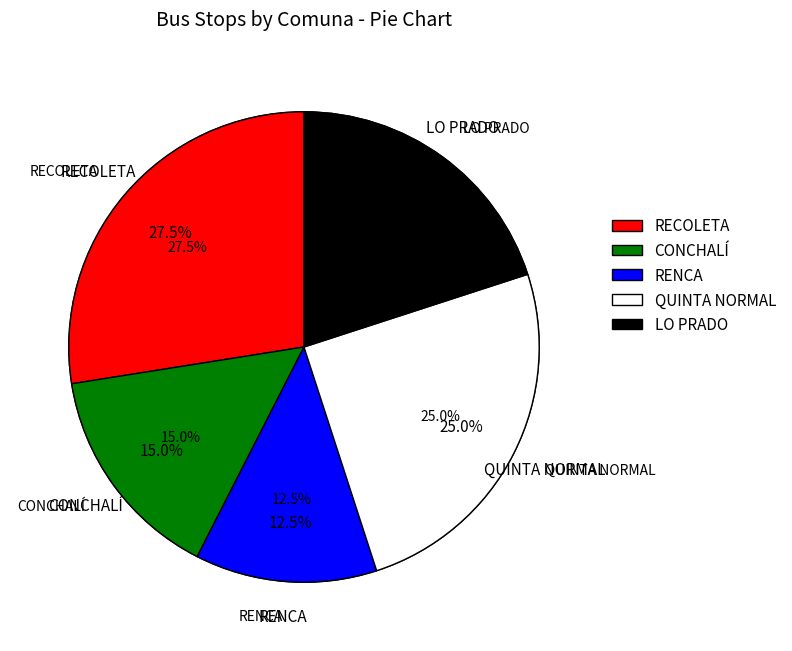

Which slice is the largest?

RECOLETA